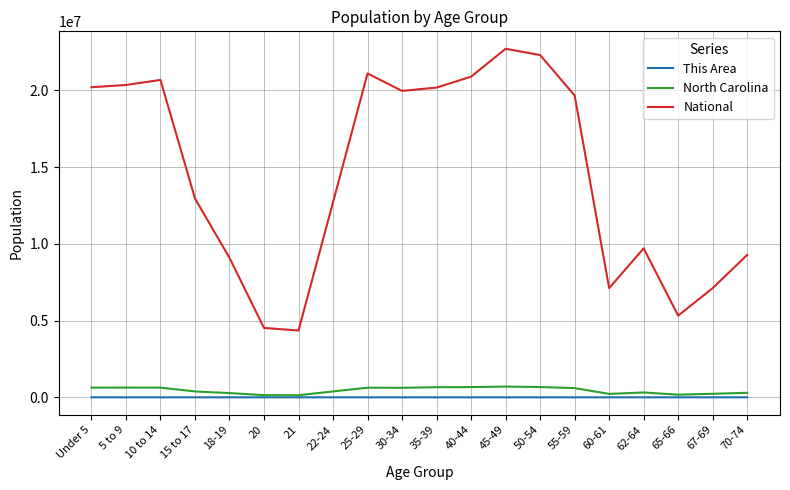

The value of National at 67-69 is 1852668. True or false?

False